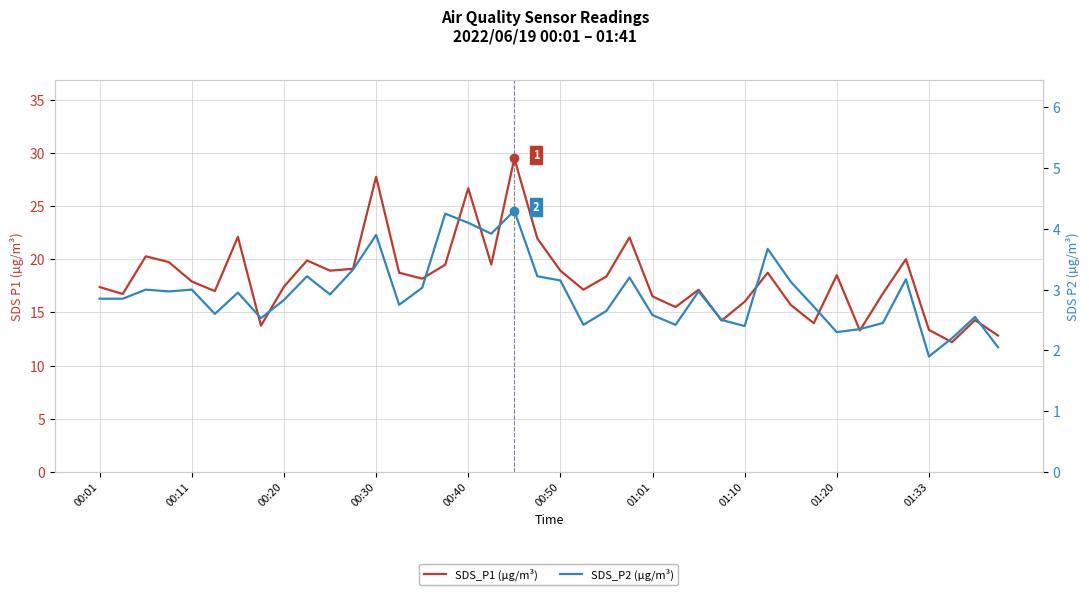

True or false: SDS_P2 (µg/m³) and SDS_P1 (µg/m³) intersect in this chart.

False